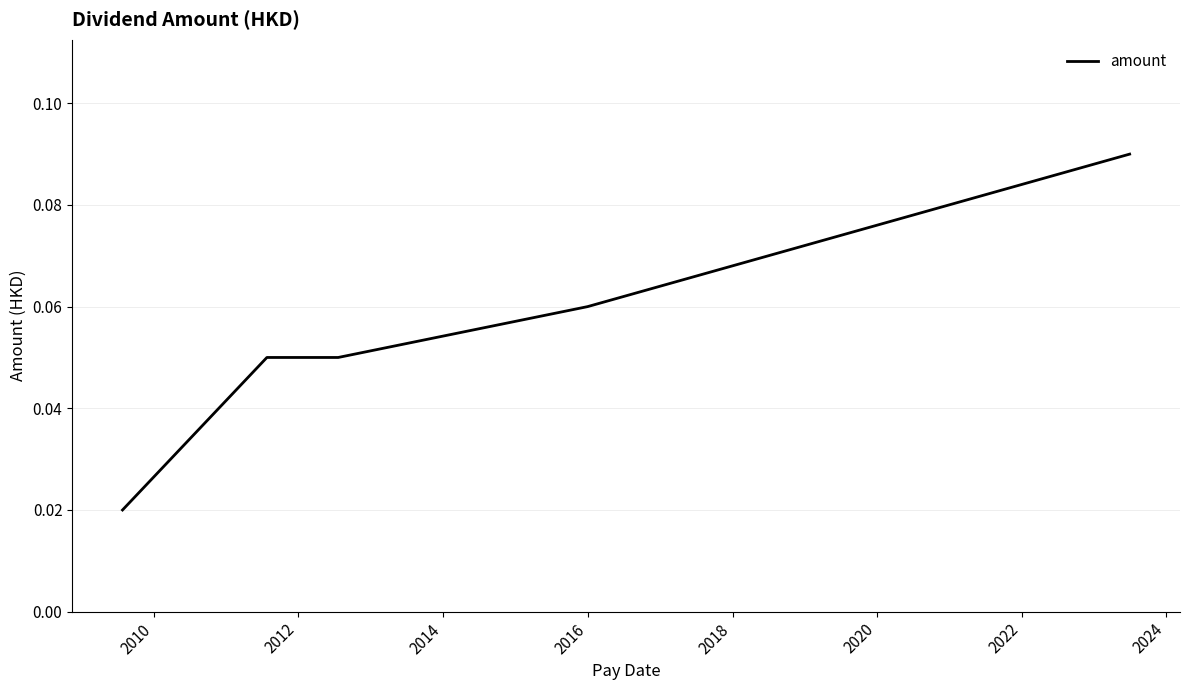

True or false: there are more than 2 points higher than both neighbors.

False